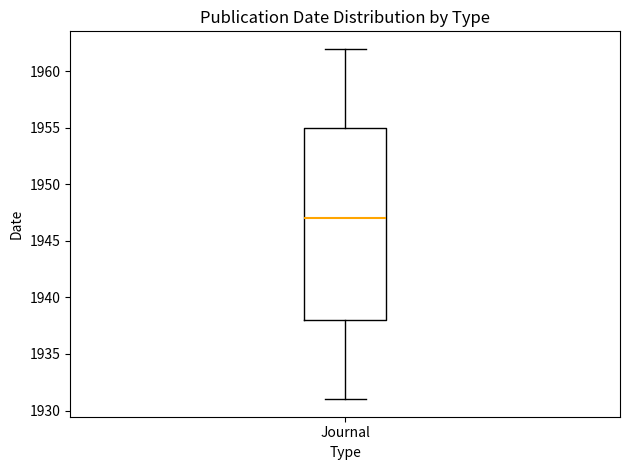

Read this box plot against the y-axis: the position of the median line, the range covered by the box, and the ends of both whiskers. The values are not printed on the chart, so give them approximately, as read against the axis.

median 1947, box 1938 to 1955, whiskers 1931 to 1962